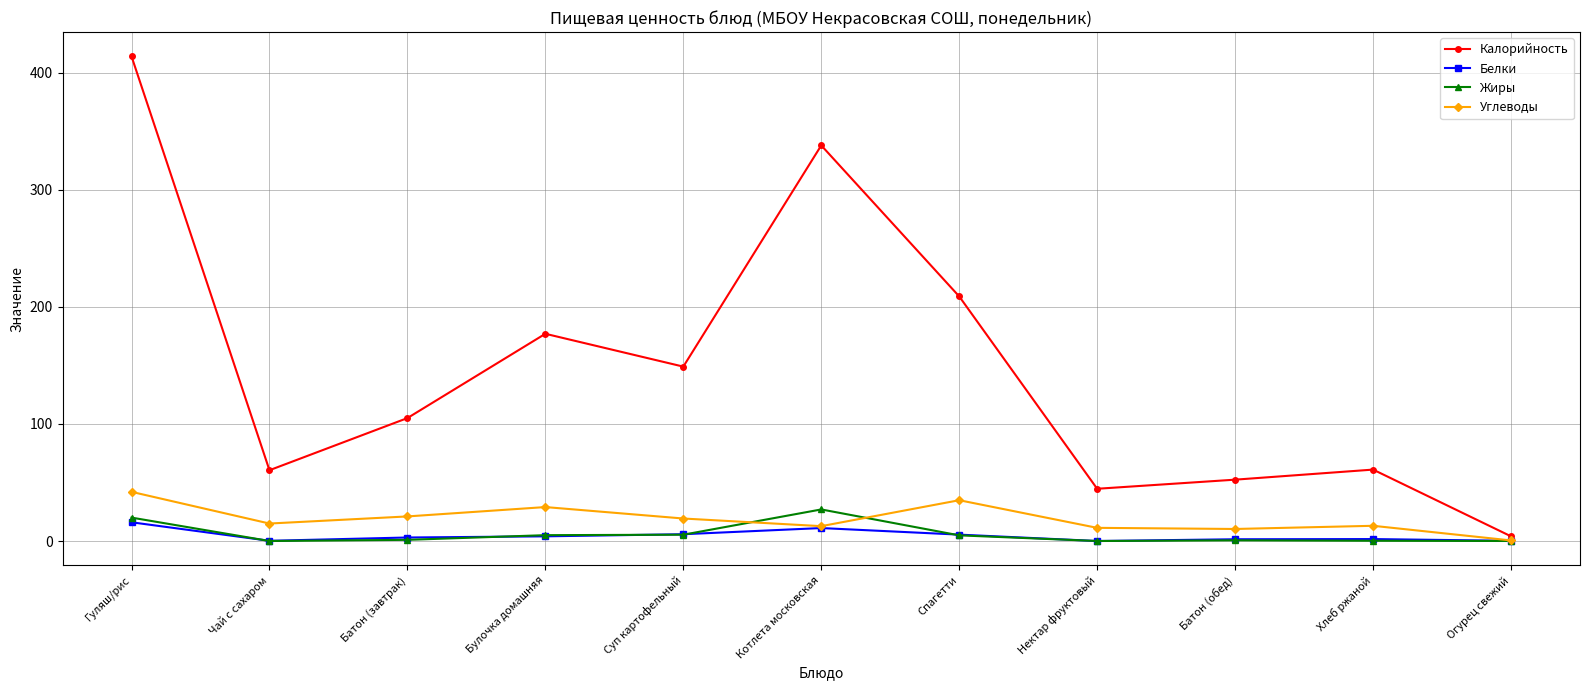

Which series changed the most between Хлеб ржаной and Огурец свежий?

Калорийность